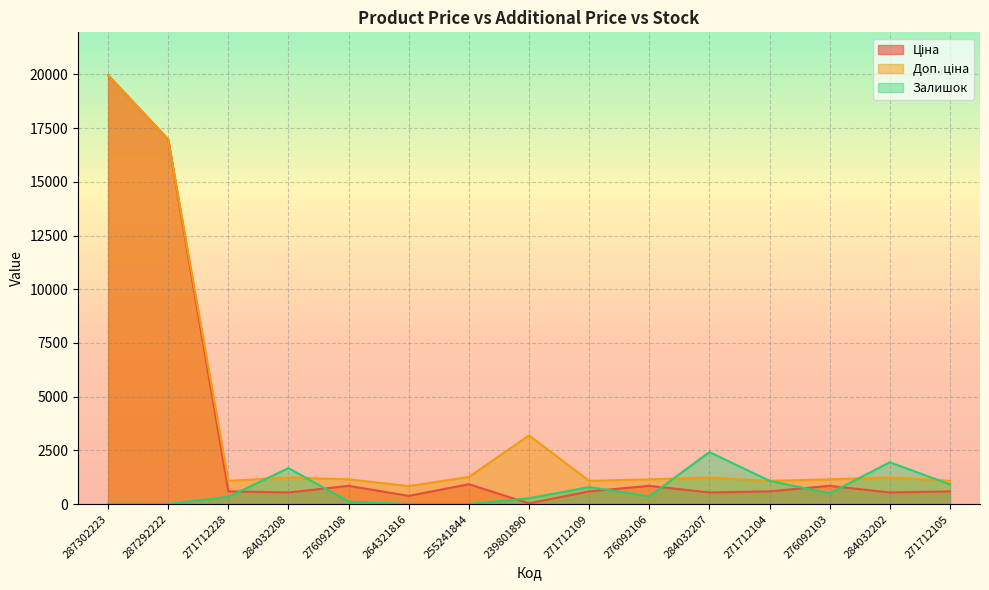

How many distinct data groups are displayed?

3